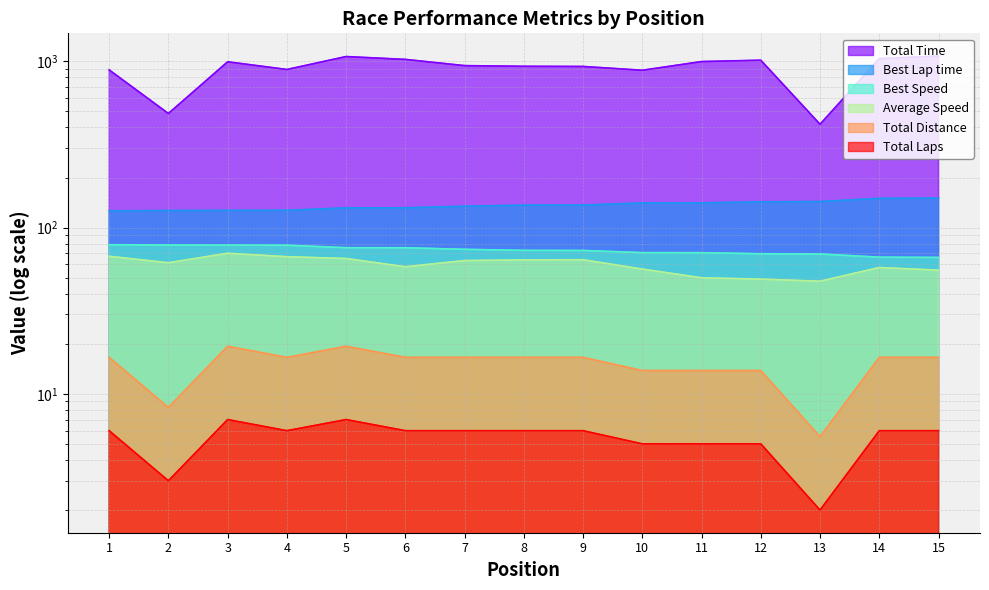

True or false: Total Time and Average Speed cross at least once.

False